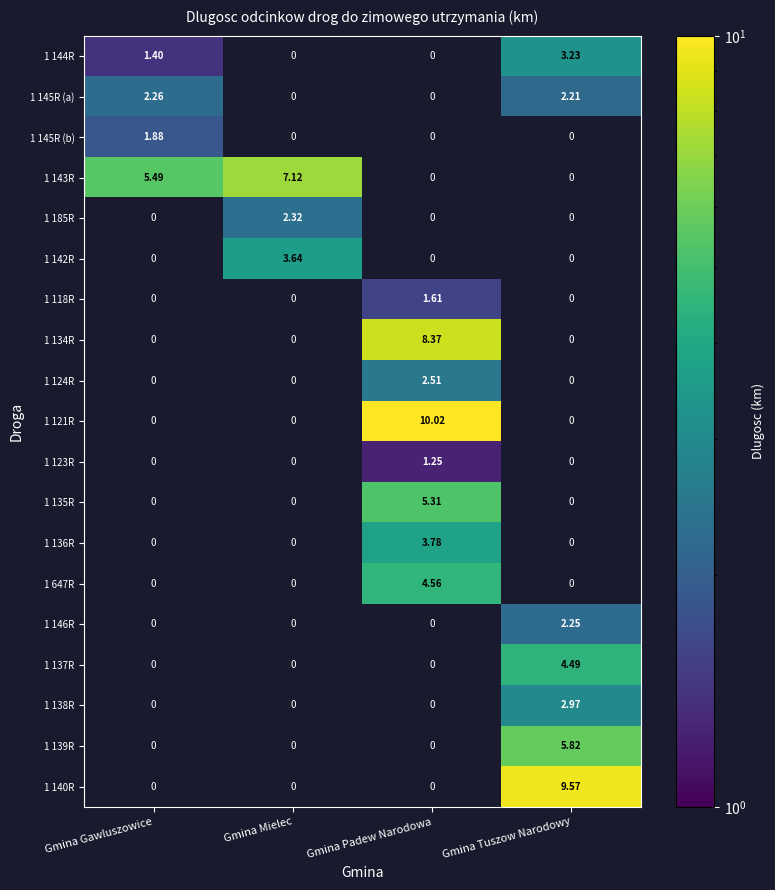

Is the value of 1 144R at Gmina Gawluszowice greater than the value of 1 134R at Gmina Tuszow Narodowy?

Yes